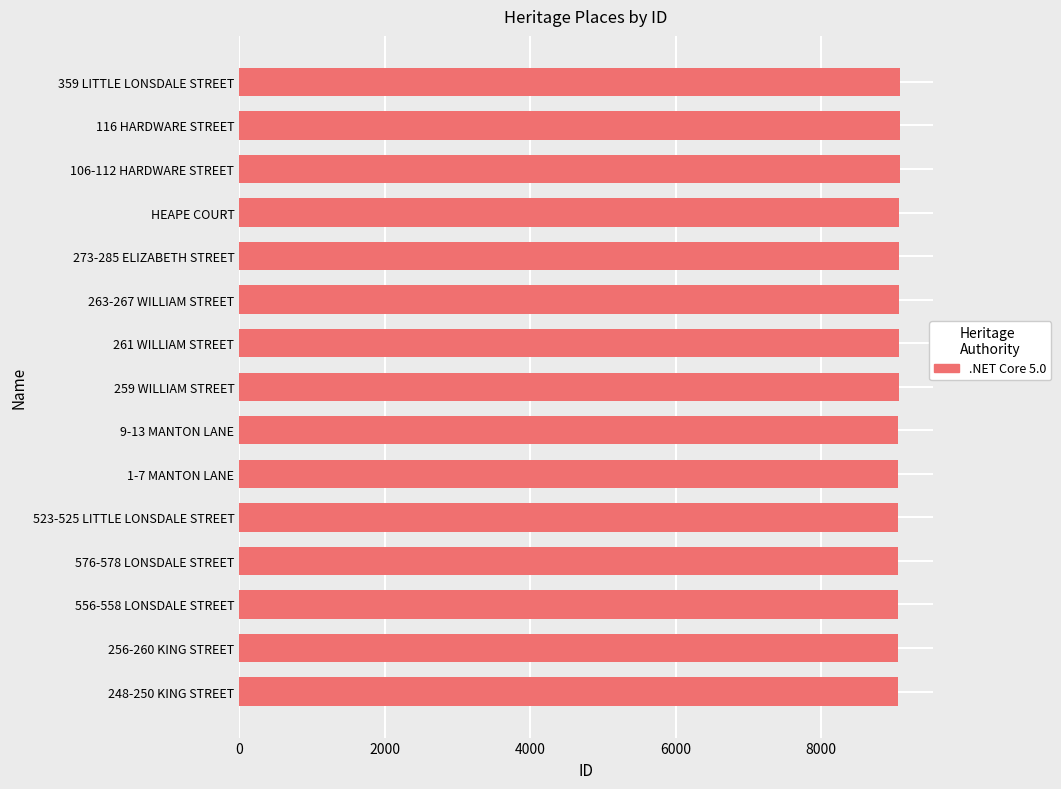

What is the maximum value shown in the chart?

9079